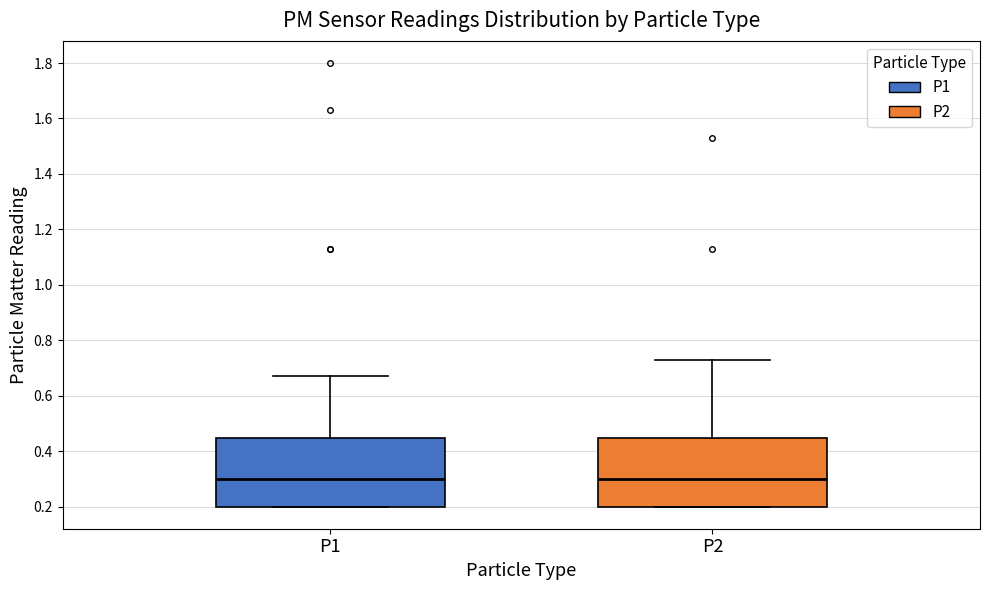

Reading left to right, read every box against the y-axis: the position of its median line, the range the box covers, and the ends of its whiskers. The values are not printed on the chart, so give them approximately, as read against the axis.

P1: median 0.30, box 0.20 to 0.44, whiskers 0.20 to 0.68
P2: median 0.30, box 0.20 to 0.44, whiskers 0.20 to 0.74